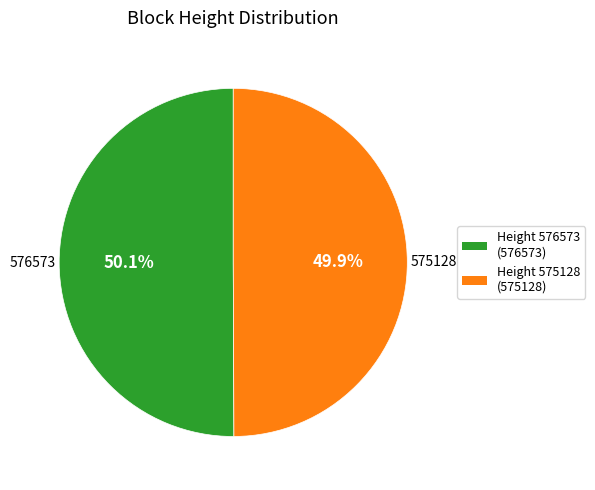

Is there a majority slice in this chart?

Yes